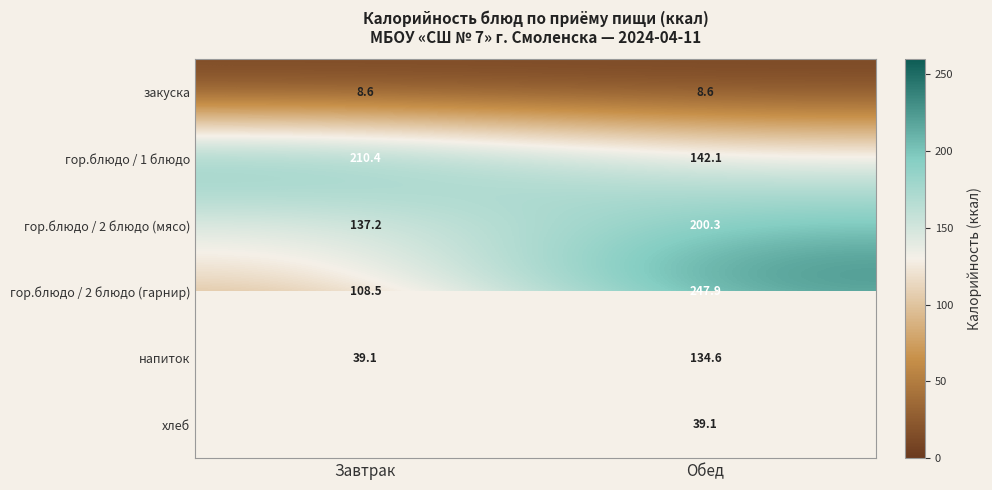

What is the spread (max minus min) of values at Завтрак?

201.8